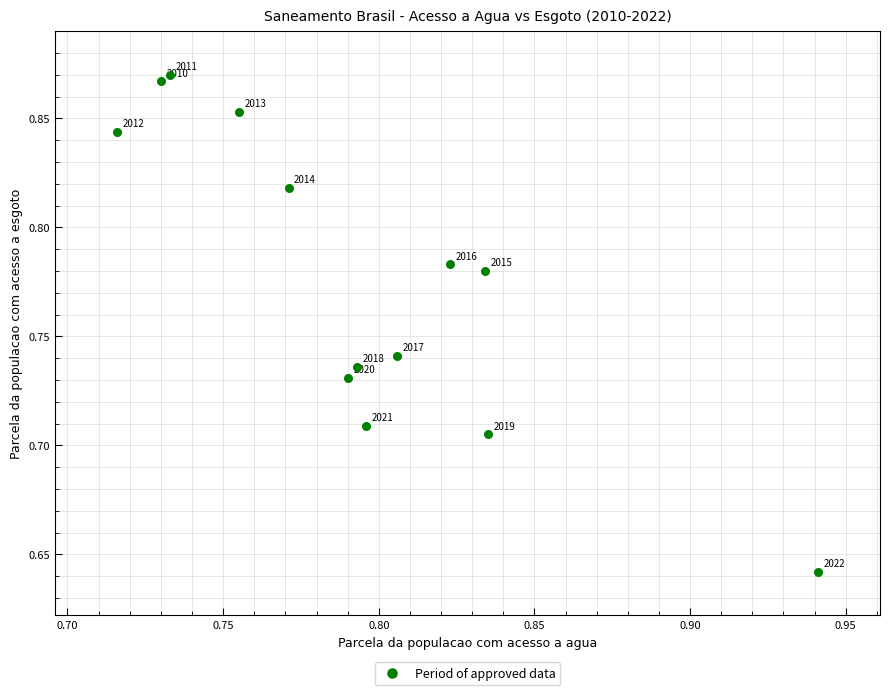

How many points are shown in the scatter plot?

13